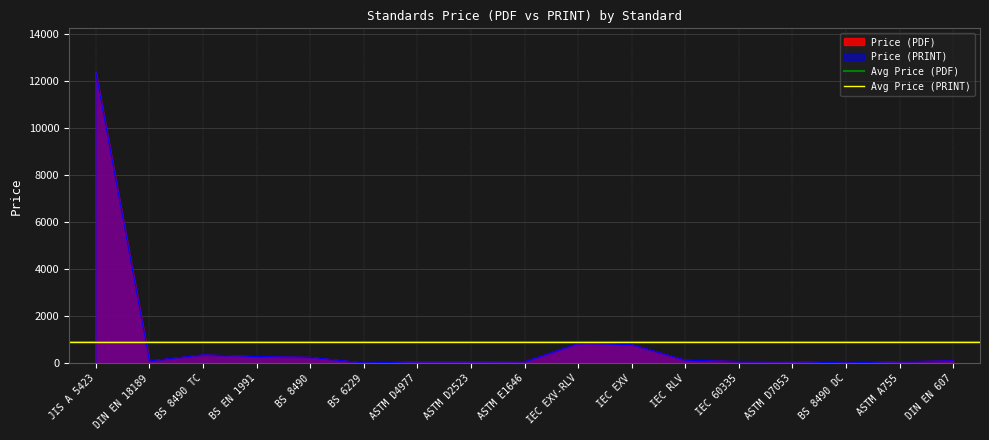

Where does the Price (PDF) series first go above 102?

JIS A 5423